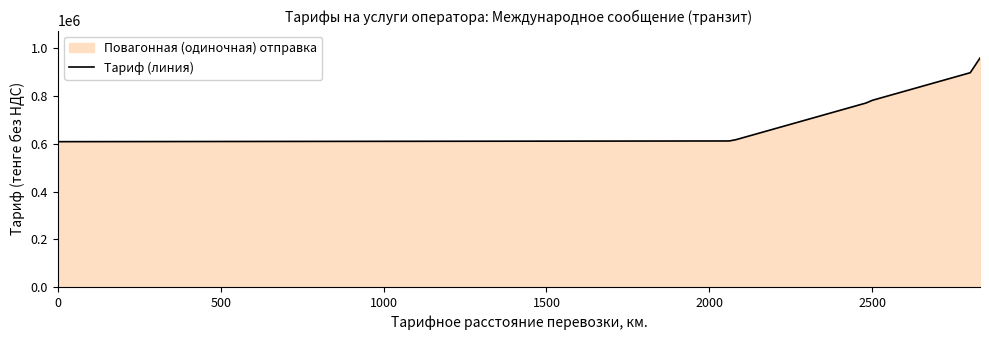

What is the smallest value displayed?

608952